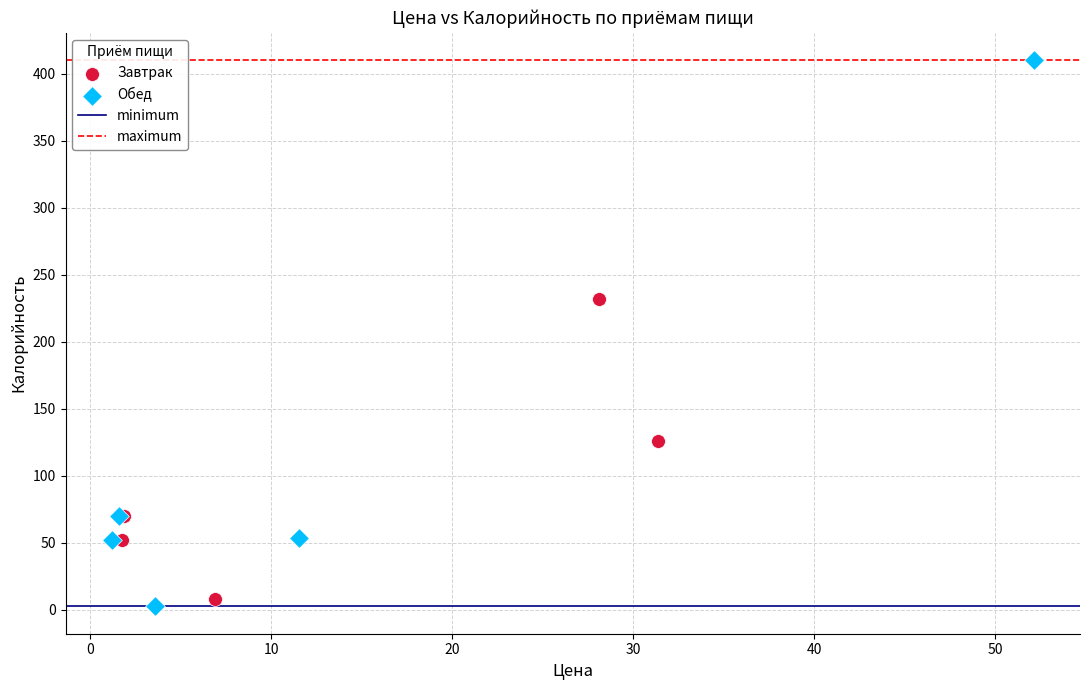

Which series has the widest spread of Y values?

Обед